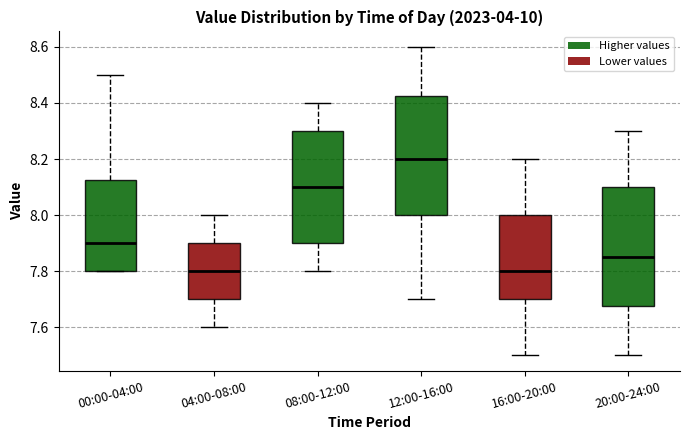

Reading left to right, read every box against the y-axis: the position of its median line, the range the box covers, and the ends of its whiskers. The values are not printed on the chart, so give them approximately, as read against the axis.

00:00-04:00: median 7.90, box 7.80 to 8.12, whiskers 7.80 to 8.50
04:00-08:00: median 7.80, box 7.70 to 7.90, whiskers 7.60 to 8.00
08:00-12:00: median 8.10, box 7.90 to 8.30, whiskers 7.80 to 8.40
12:00-16:00: median 8.20, box 8.00 to 8.42, whiskers 7.70 to 8.60
16:00-20:00: median 7.80, box 7.70 to 8.00, whiskers 7.50 to 8.20
20:00-24:00: median 7.86, box 7.68 to 8.10, whiskers 7.50 to 8.30